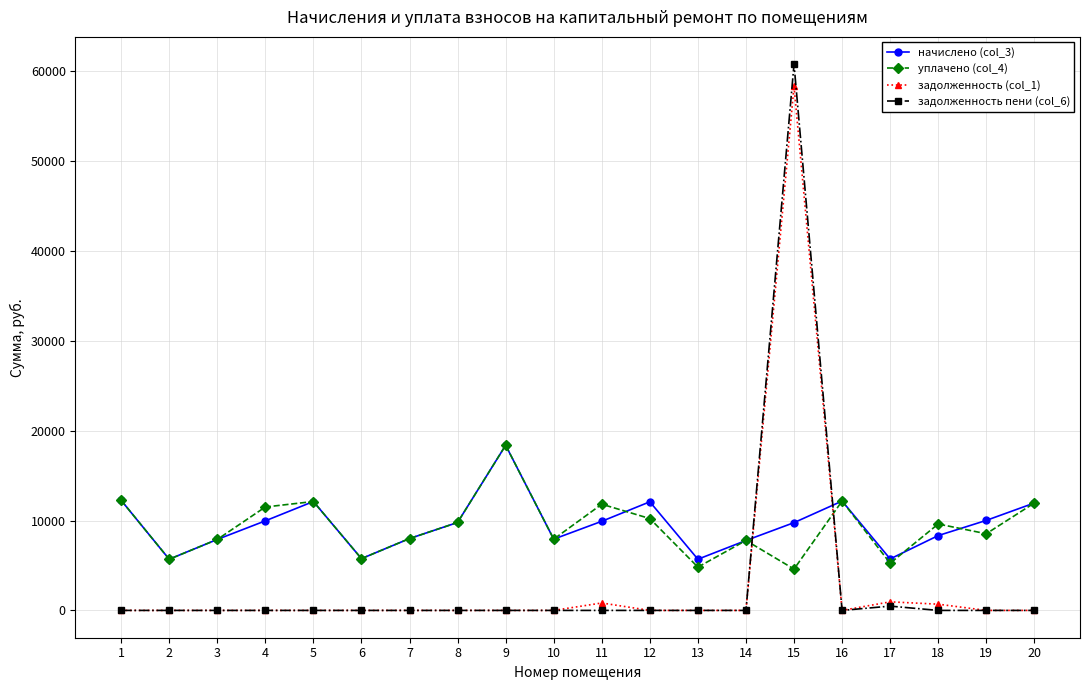

What is the average value of the уплачено (col_4) series?

9306.1